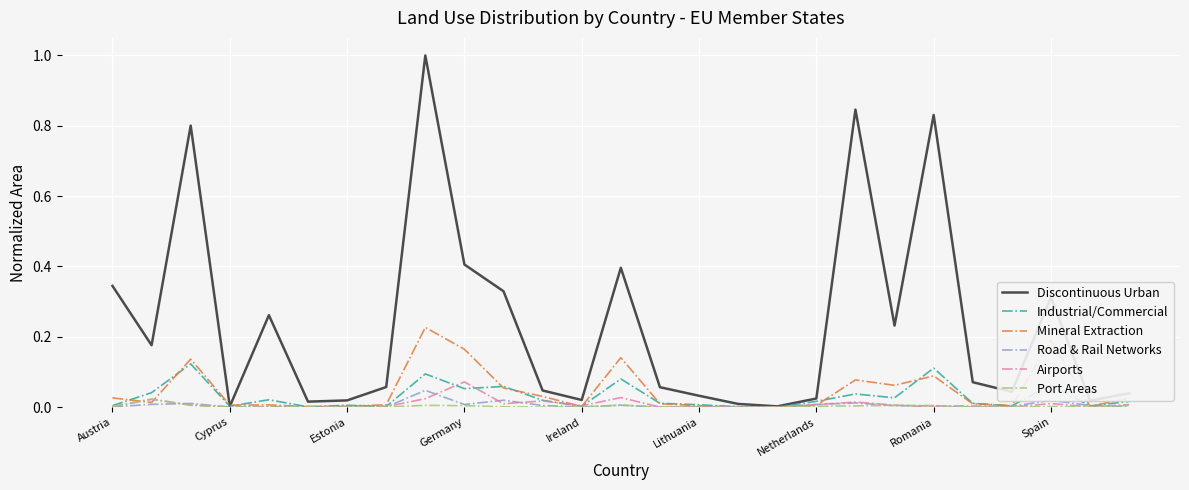

Which series has the largest total across all categories?

Discontinuous Urban